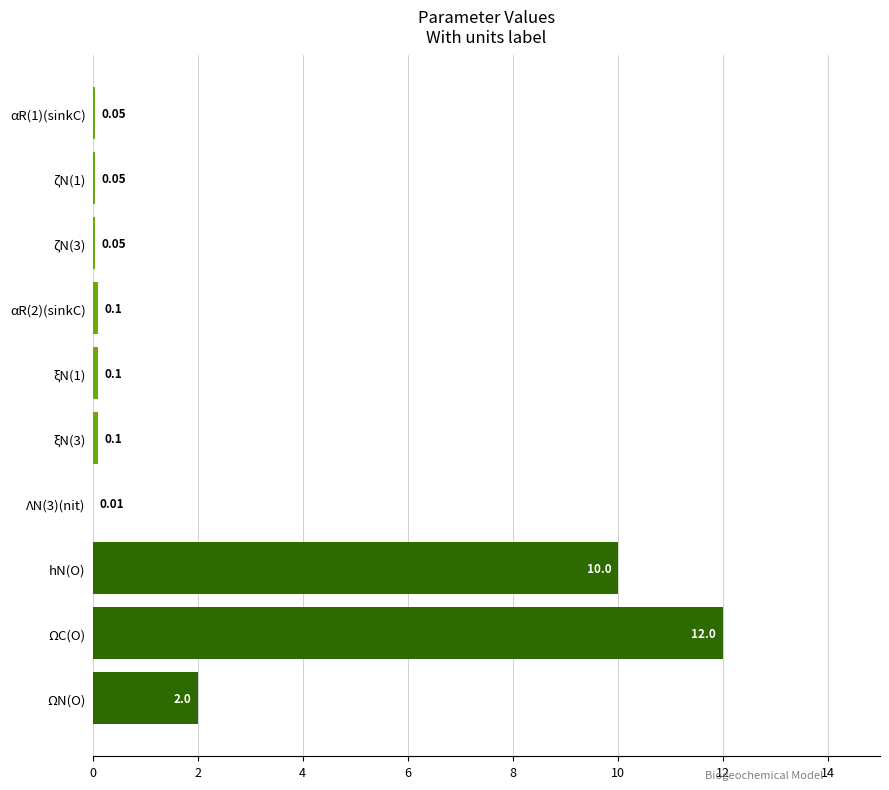

Which has a higher value, αR(2)(sinkC) or ΩC(O)?

ΩC(O)